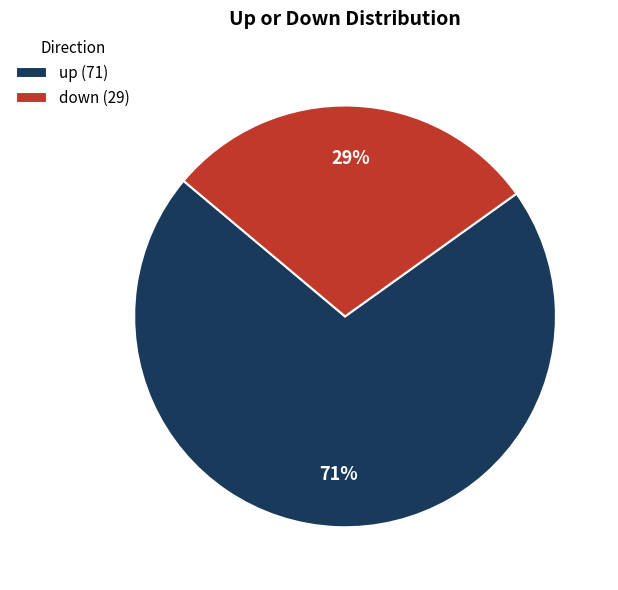

Which has a higher value, up (71) or down (29)?

up (71)